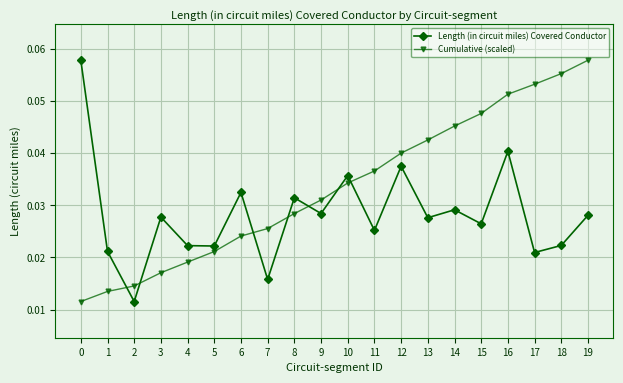

True or false: Cumulative (scaled) has more than 0 points higher than both neighbors.

False